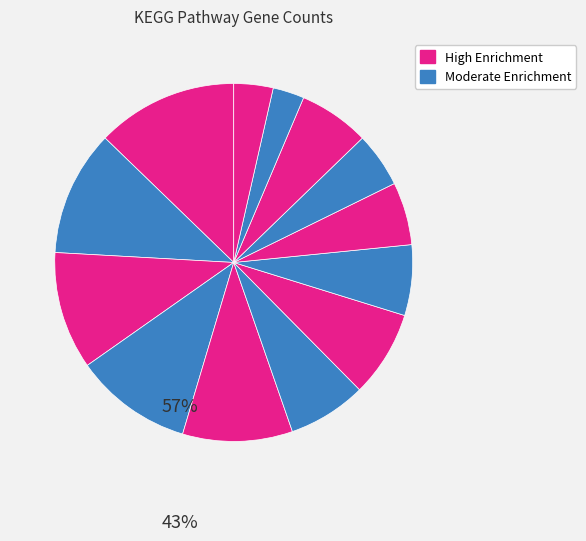

How many slices are in this pie chart?

13